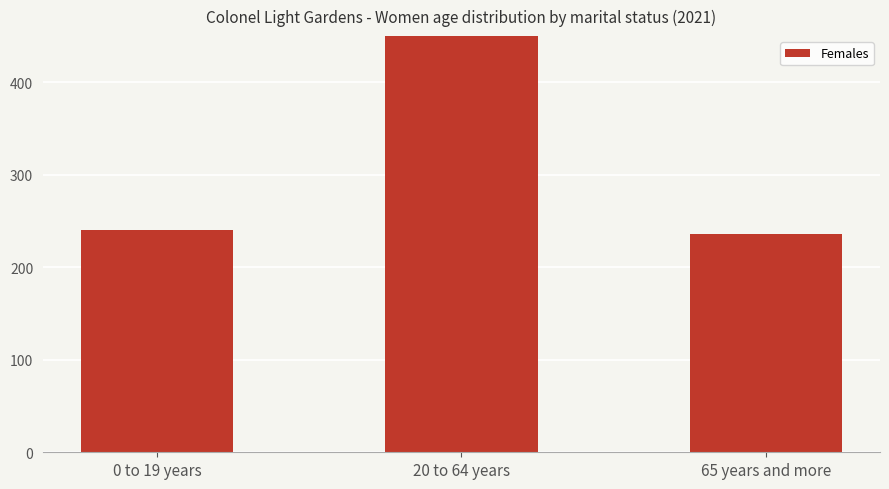

Are the bars grouped side by side (vs. stacked)?

No